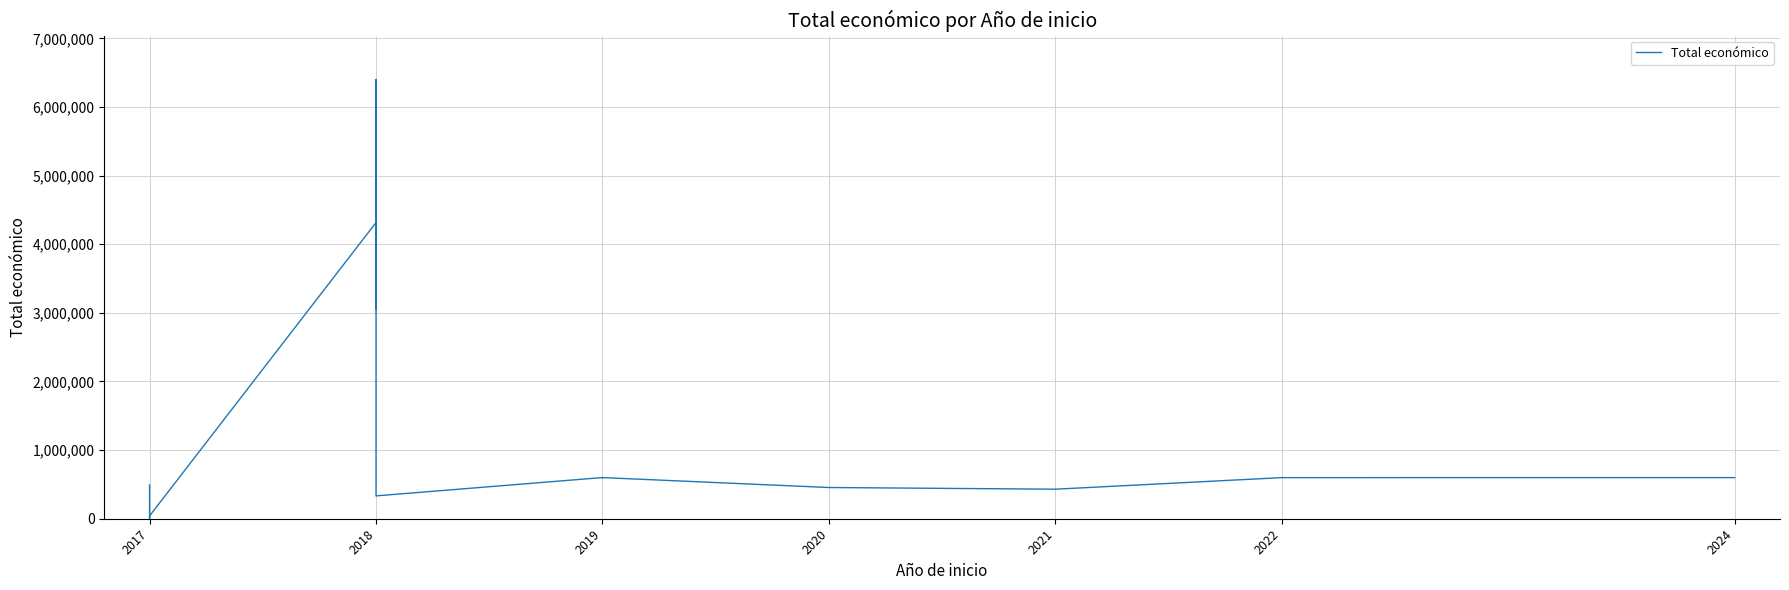

What is the maximum value shown in the chart?

6401275